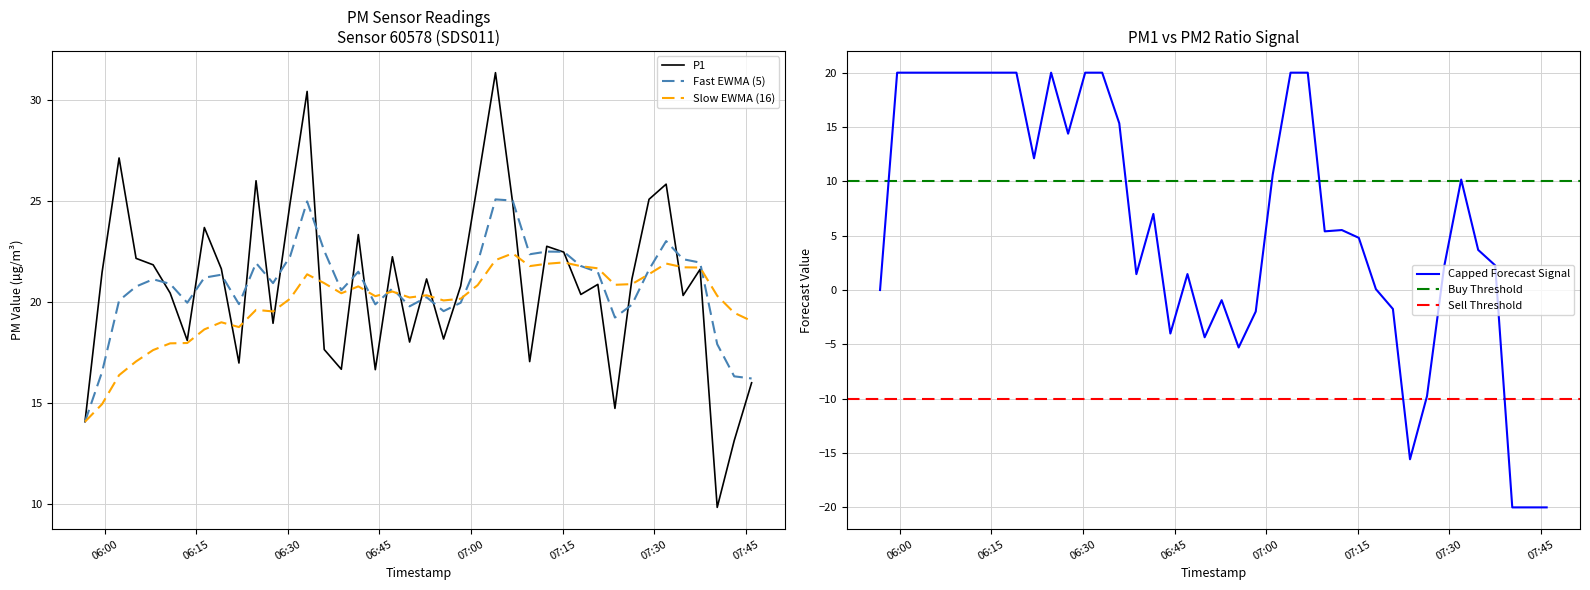

What is the lowest value of the P1 series?

9.8